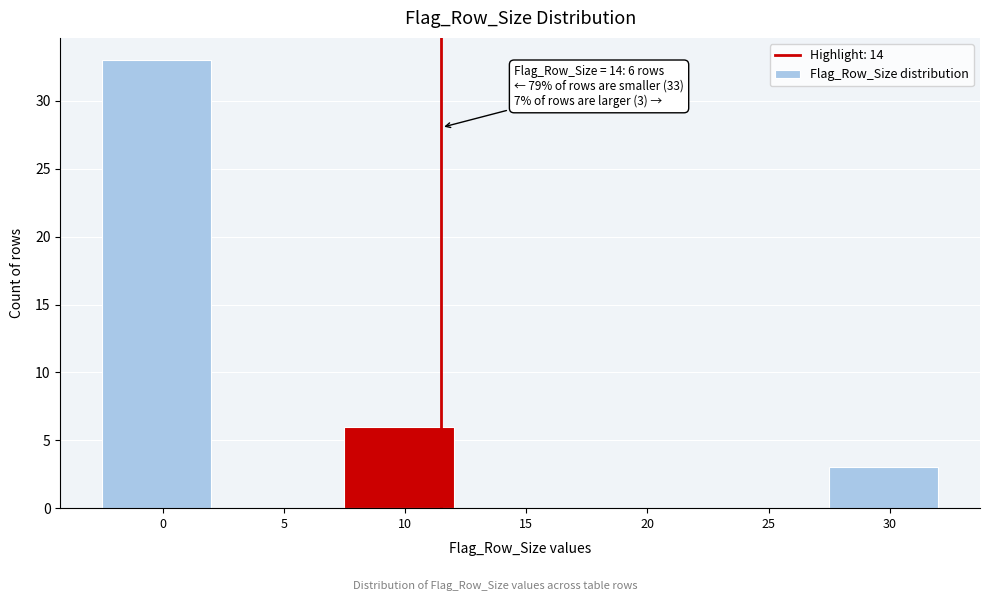

Reading right to left, list all the values displayed in this chart.

30=3	25=0	20=0	15=0	10=6	5=0	0=33